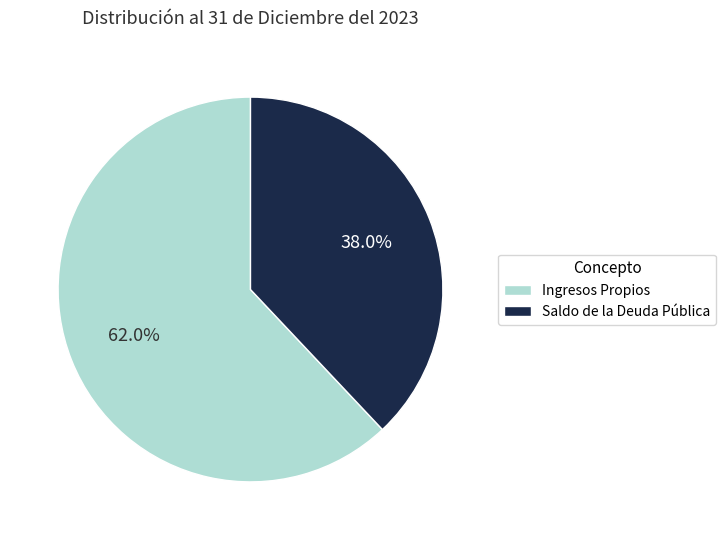

What percentage is the Saldo de la Deuda Pública slice, to the nearest percent?

38%